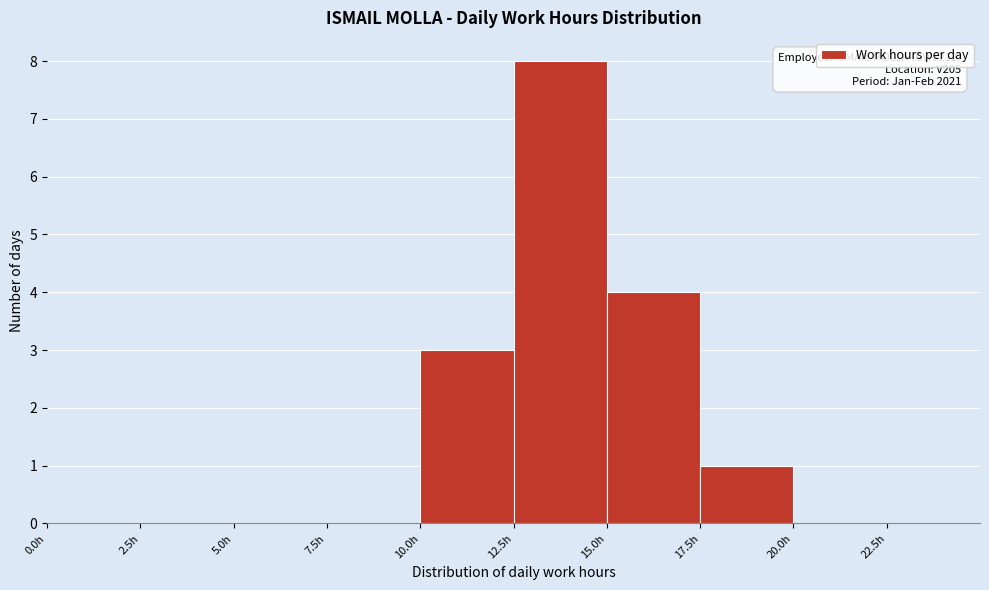

Which range on the x-axis has the tallest bar?

12.5 to 15.0